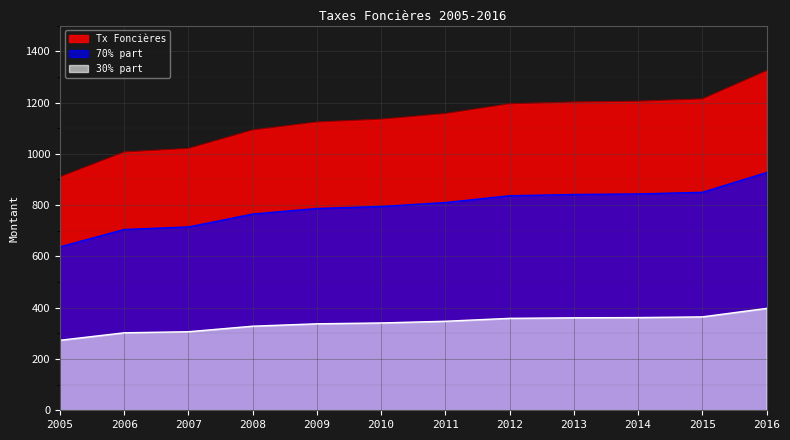

What is the sum of all Tx Foncières values?

13587.0